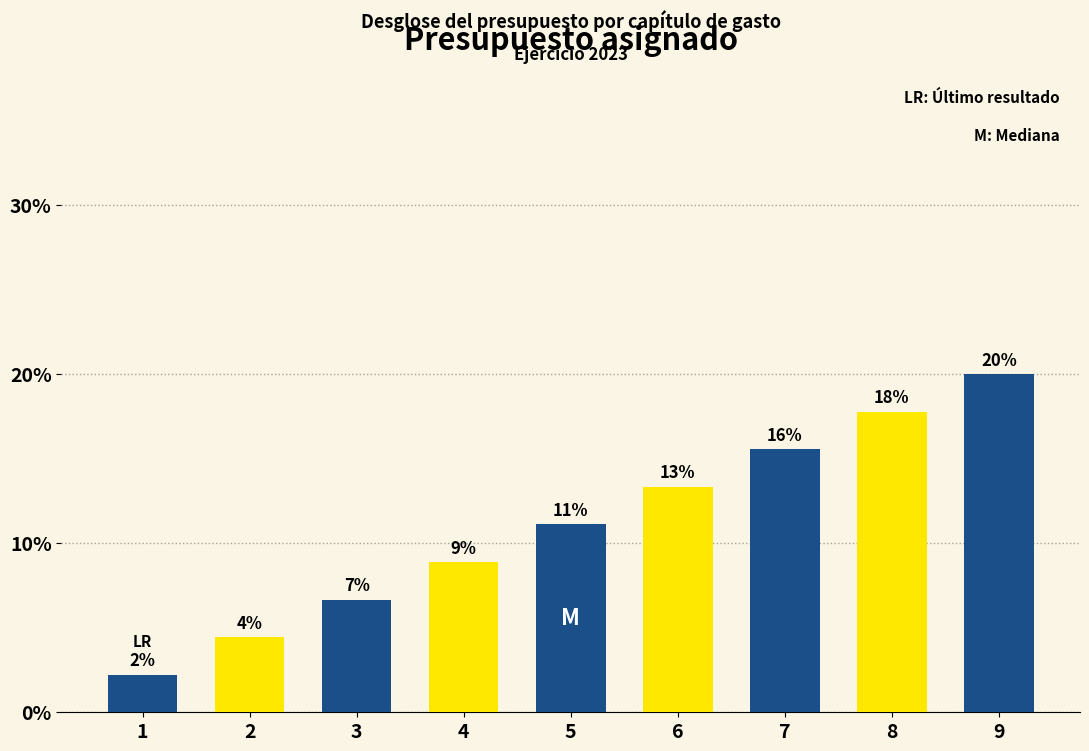

The value at 6 is 7.4. True or false?

False